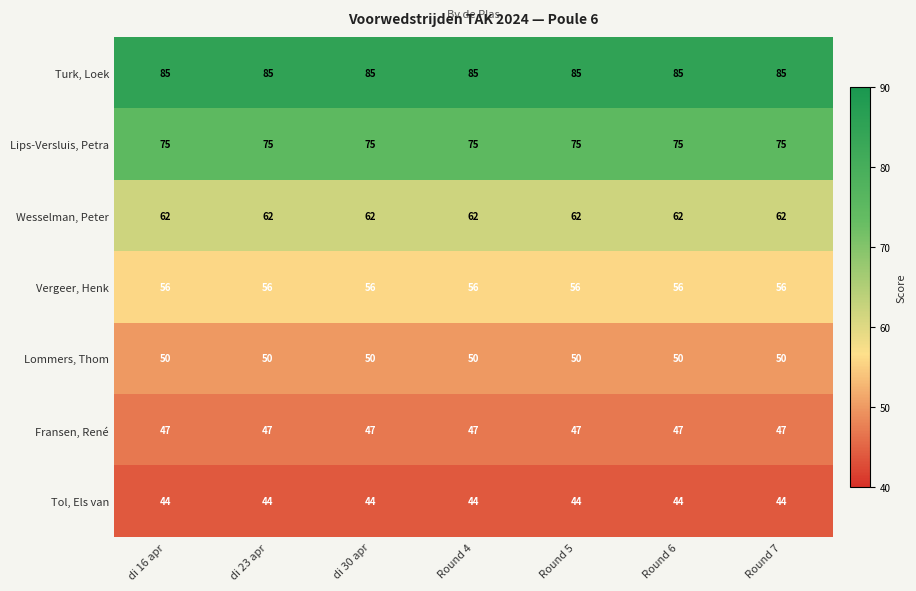

The value of Lips-Versluis, Petra at Round 5 is 75. True or false?

True